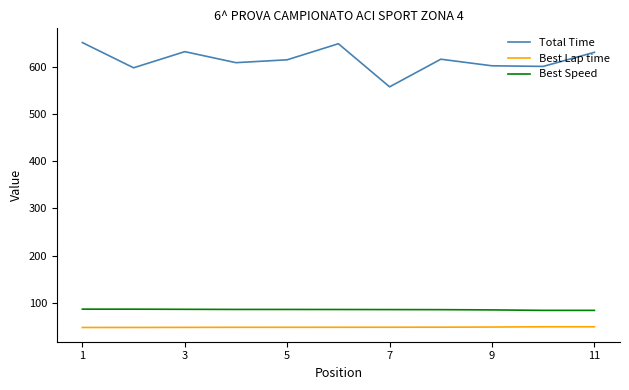

Which series has the largest total across all categories?

Total Time